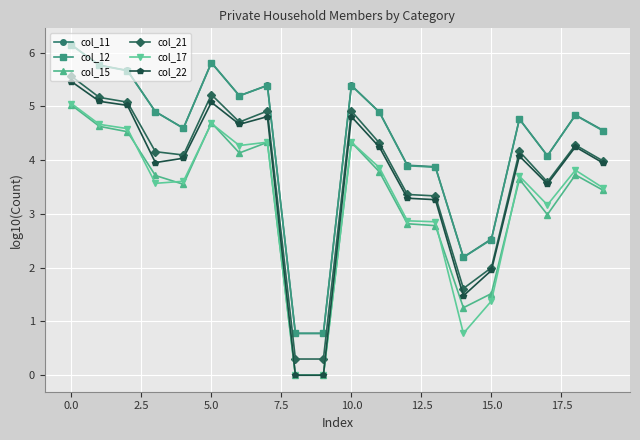

How many values in the col_17 series are below 3?

6